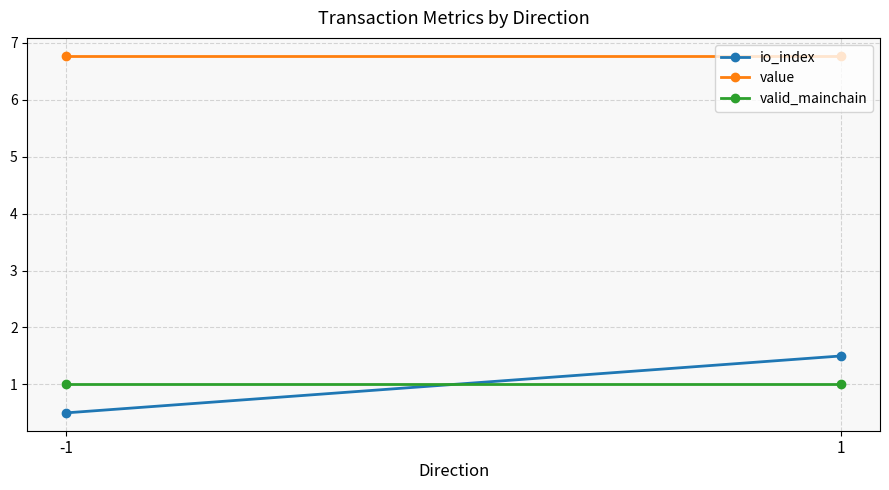

Reading left to right, what are all the values shown in this chart?

io_index: 0.5	1.5
value: 6.8	6.8
valid_mainchain: 1.0	1.0